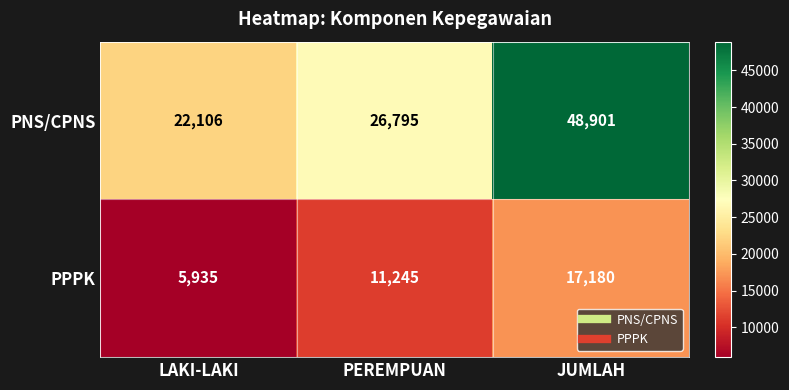

The PNS/CPNS series shows 26795 at PEREMPUAN. True or false?

True